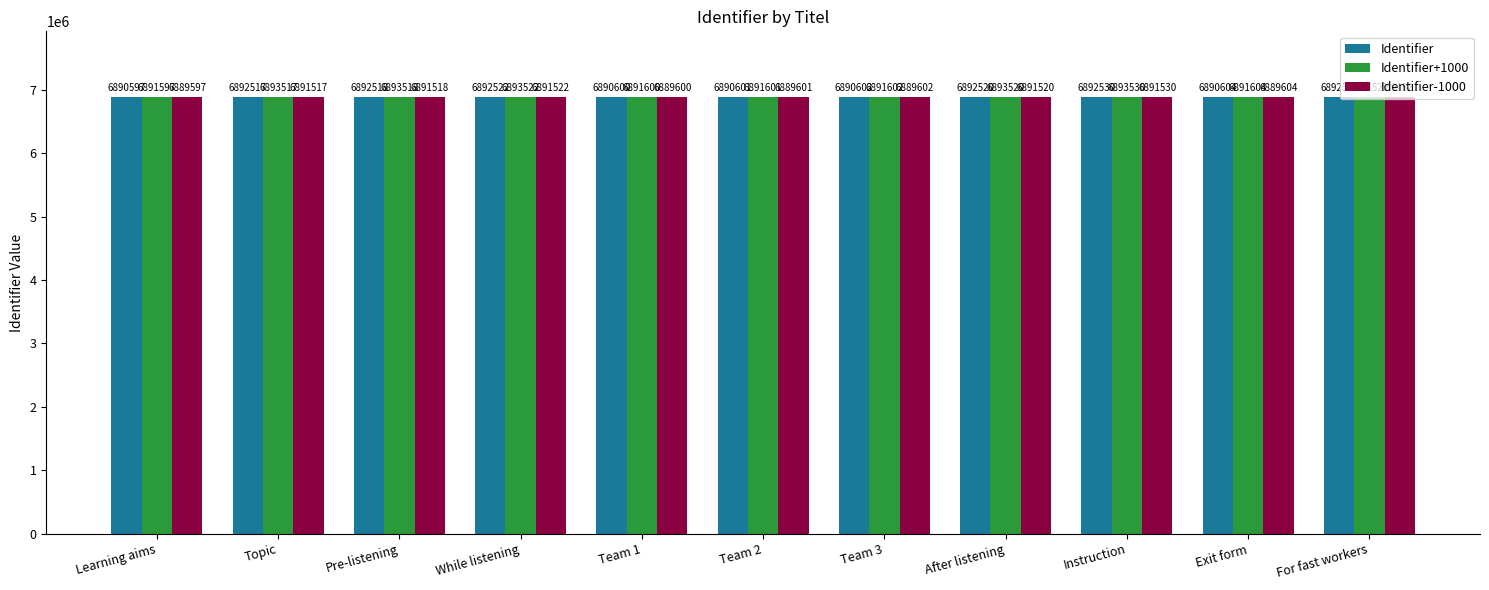

What are all the series names shown in the legend?

Identifier, Identifier+1000, Identifier-1000